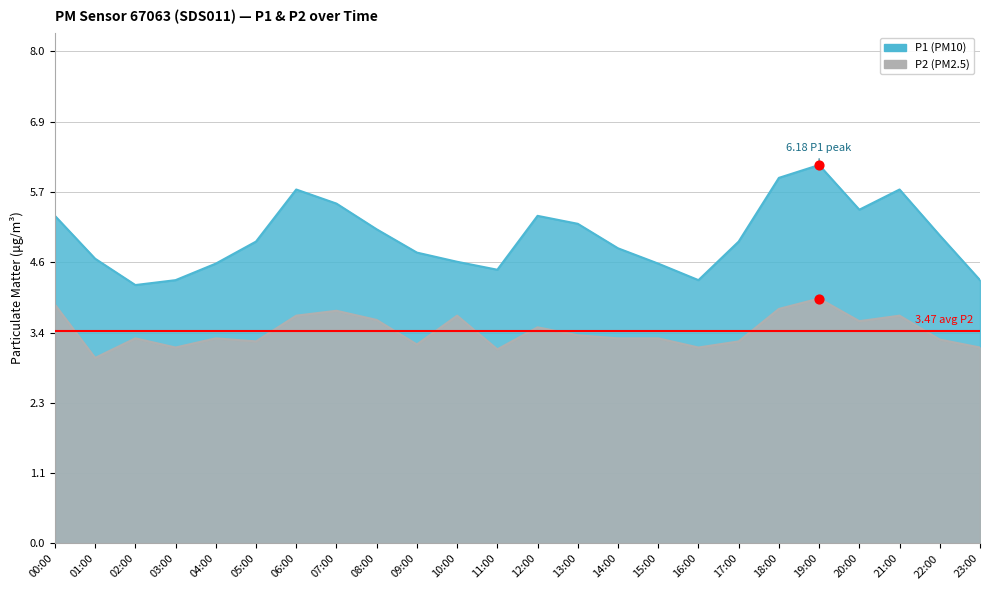

At which category is the sum across all series the highest?

19:00